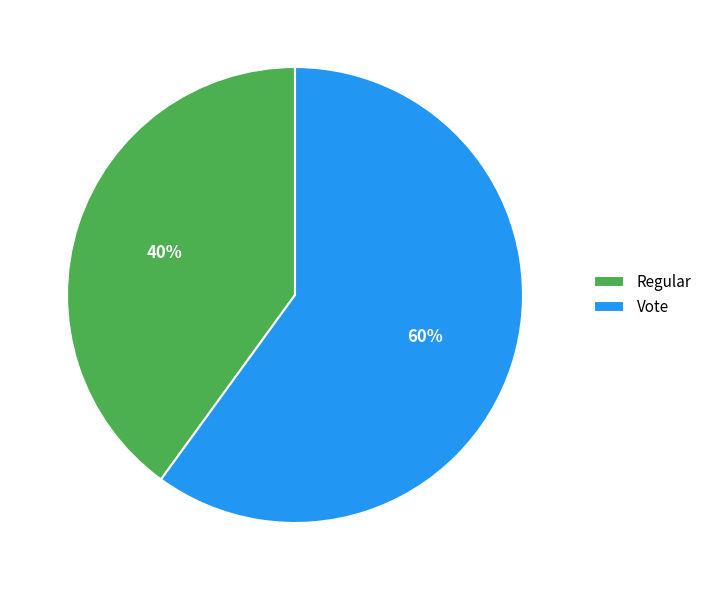

Combined, do Regular and Vote account for over 50%?

Yes